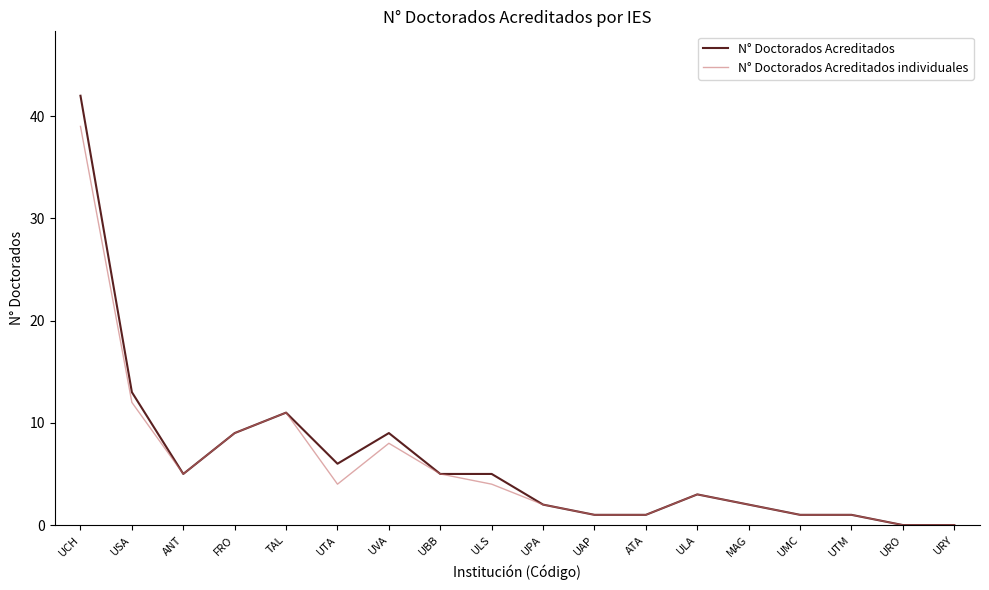

True or false: N° Doctorados Acreditados individuales has a value of 0 at URY.

True